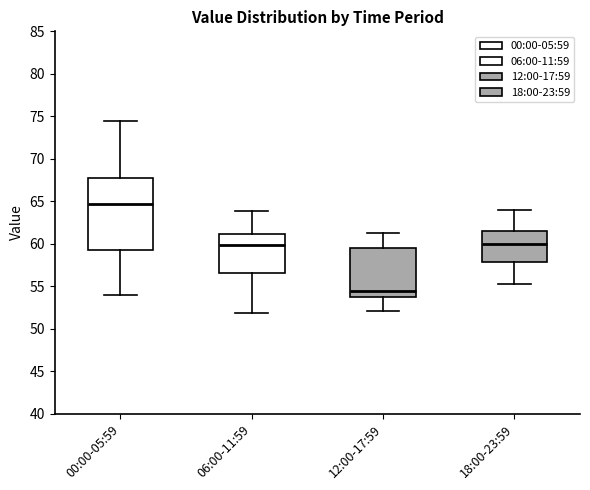

Reading left to right, read every box against the y-axis: the position of its median line, the range the box covers, and the ends of its whiskers. The values are not printed on the chart, so give them approximately, as read against the axis.

00:00-05:59: median 64.5, box 59.5 to 67.5, whiskers 54.0 to 74.5
06:00-11:59: median 60.0, box 56.5 to 61.0, whiskers 52.0 to 64.0
12:00-17:59: median 54.5, box 54.0 to 59.5, whiskers 52.0 to 61.5
18:00-23:59: median 60.0, box 58.0 to 61.5, whiskers 55.0 to 64.0